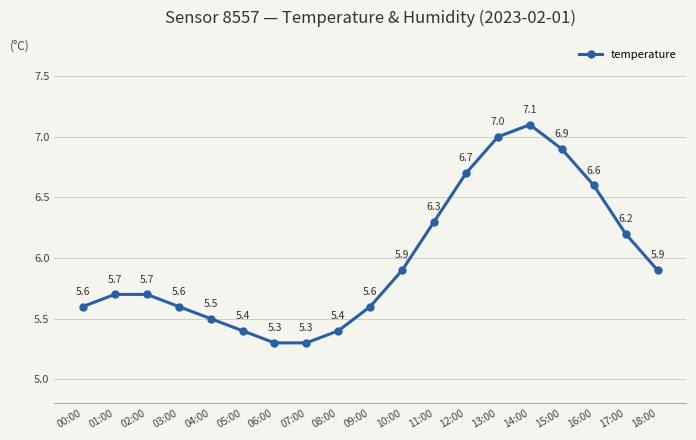

Reading right to left, what are all the values shown in this chart?

18:00=5.9	17:00=6.2	16:00=6.6	15:00=6.9	14:00=7.1	13:00=7.0	12:00=6.7	11:00=6.3	10:00=5.9	09:00=5.6	08:00=5.4	07:00=5.3	06:00=5.3	05:00=5.4	04:00=5.5	03:00=5.6	02:00=5.7	01:00=5.7	00:00=5.6